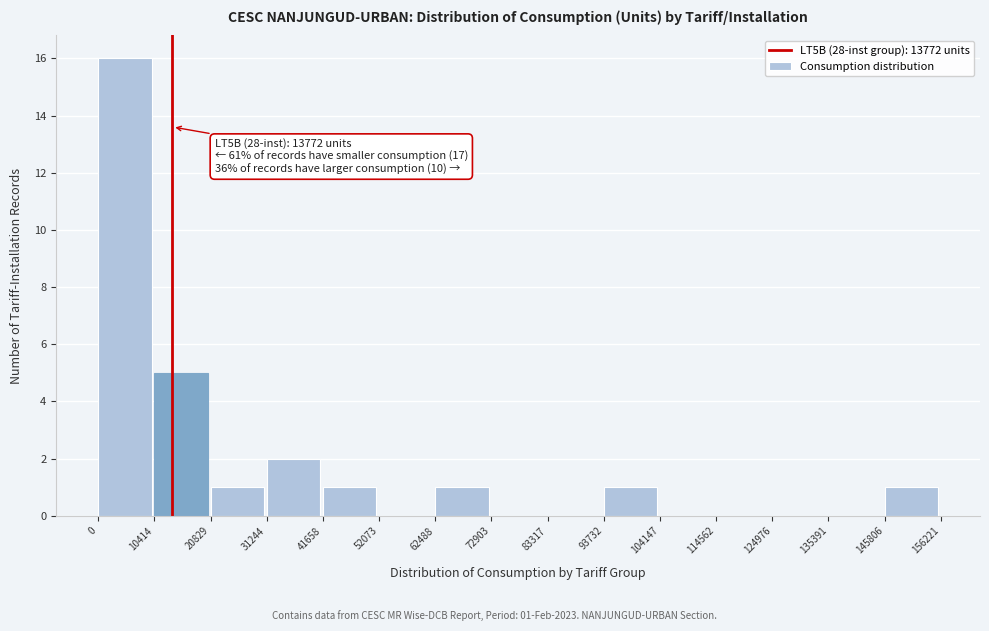

Over which range of the x-axis is the bar tallest?

0 to 10414